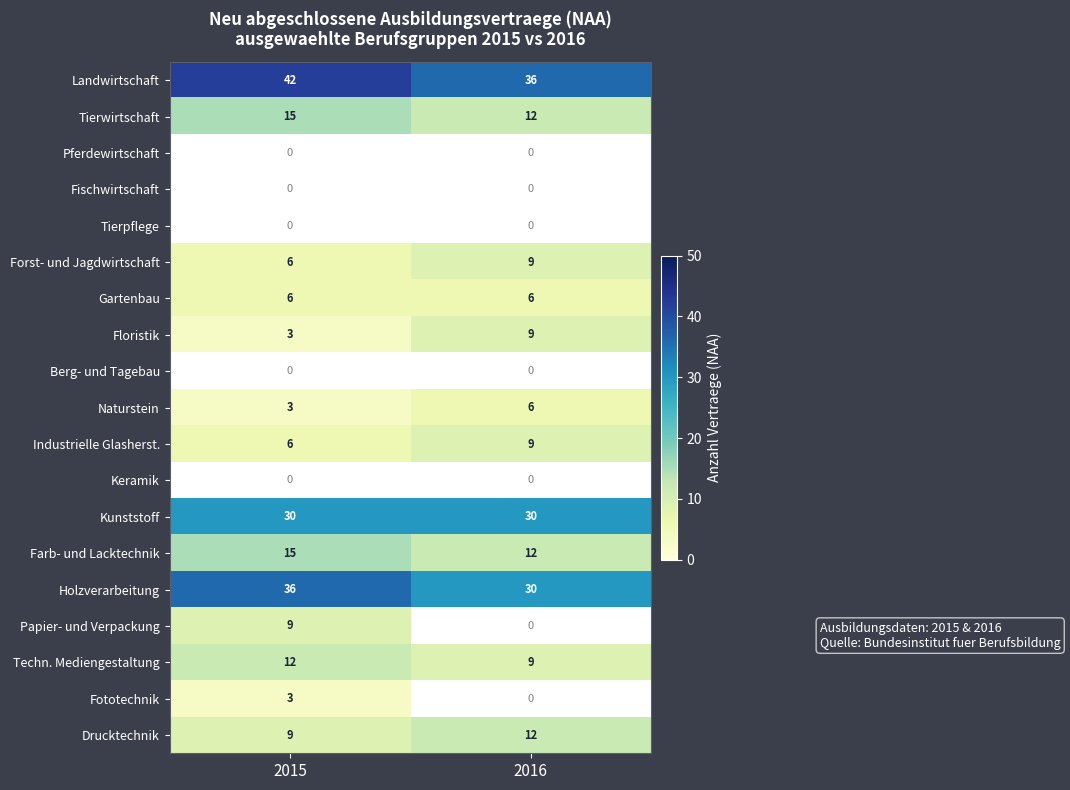

What is the smallest value displayed?

3.0